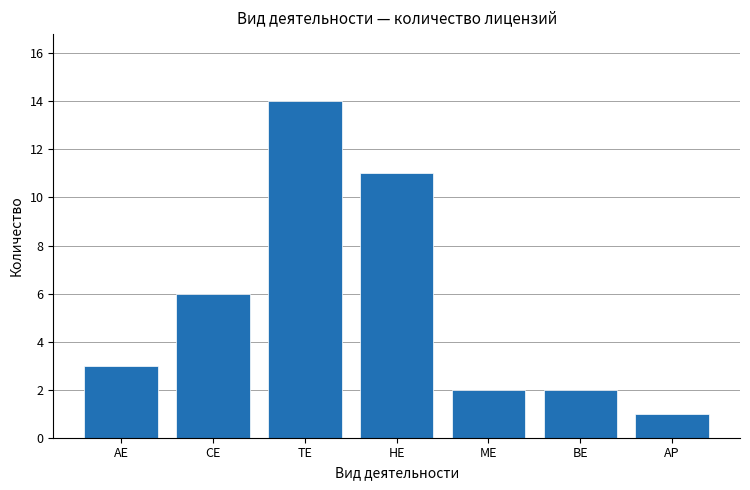

Reading right to left, list all the values displayed in this chart.

АР=1	ВЕ=2	МЕ=2	НЕ=11	ТЕ=14	СЕ=6	АЕ=3